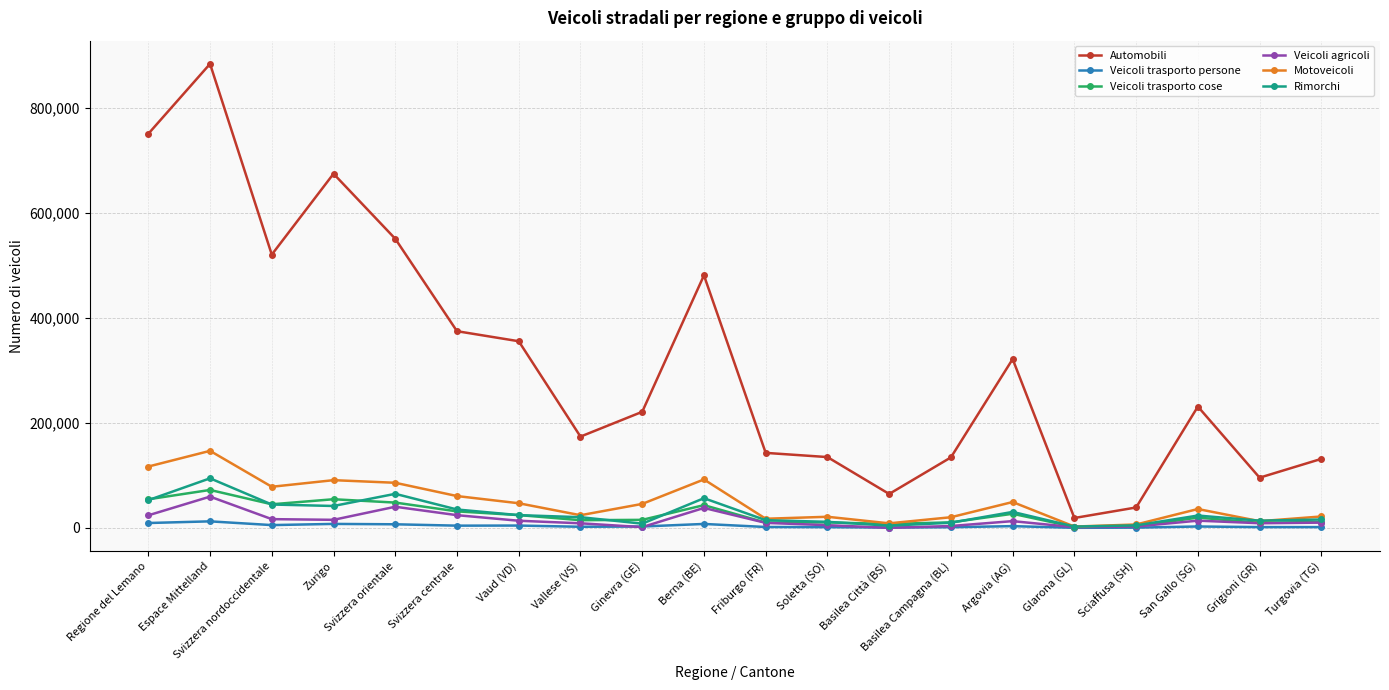

At how many categories does at least one series exceed 588209?

3